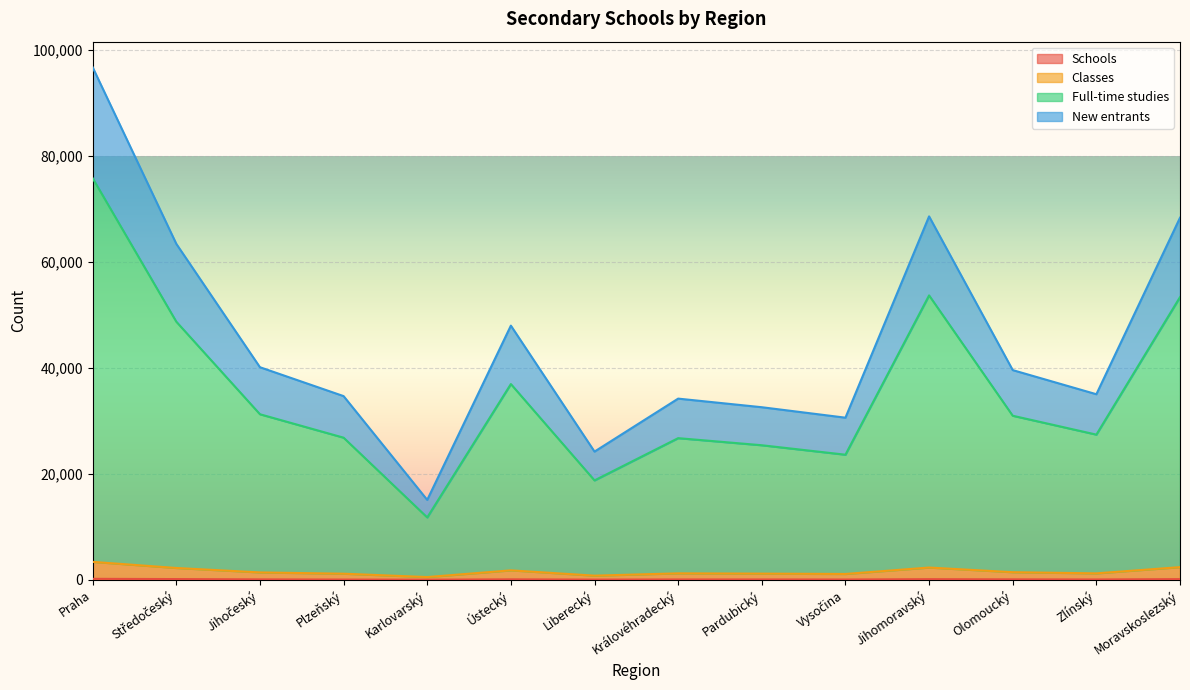

What is the difference between the highest and lowest values at Jihočeský?

40055